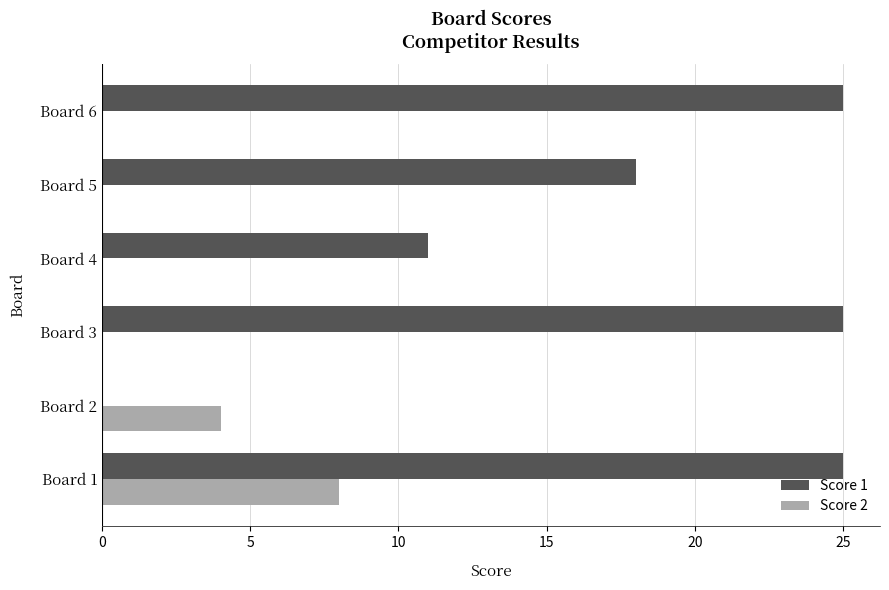

What is the maximum value shown in the chart?

25